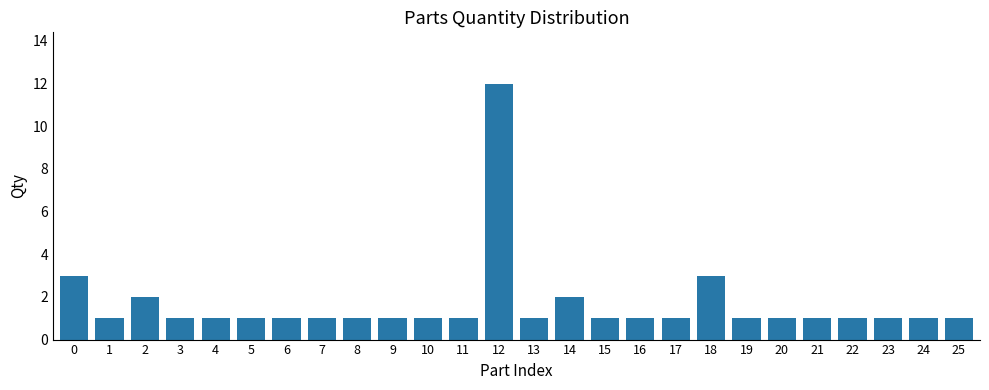

Reading left to right, extract all data points from this chart.

3	1	2	1	1	1	1	1	1	1	1	1	12	1	2	1	1	1	3	1	1	1	1	1	1	1